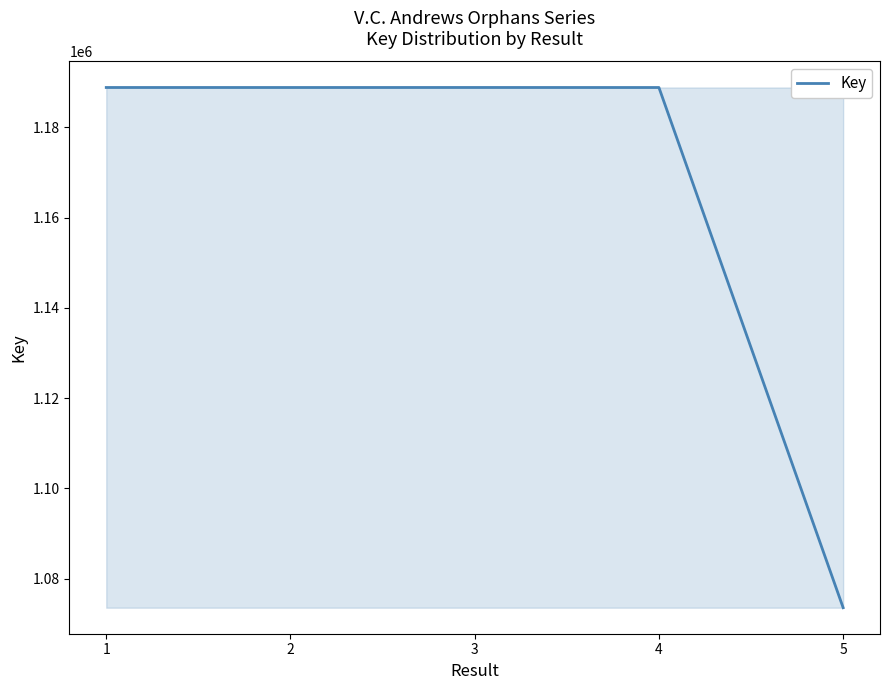

The value at 5 is 1073571. True or false?

True